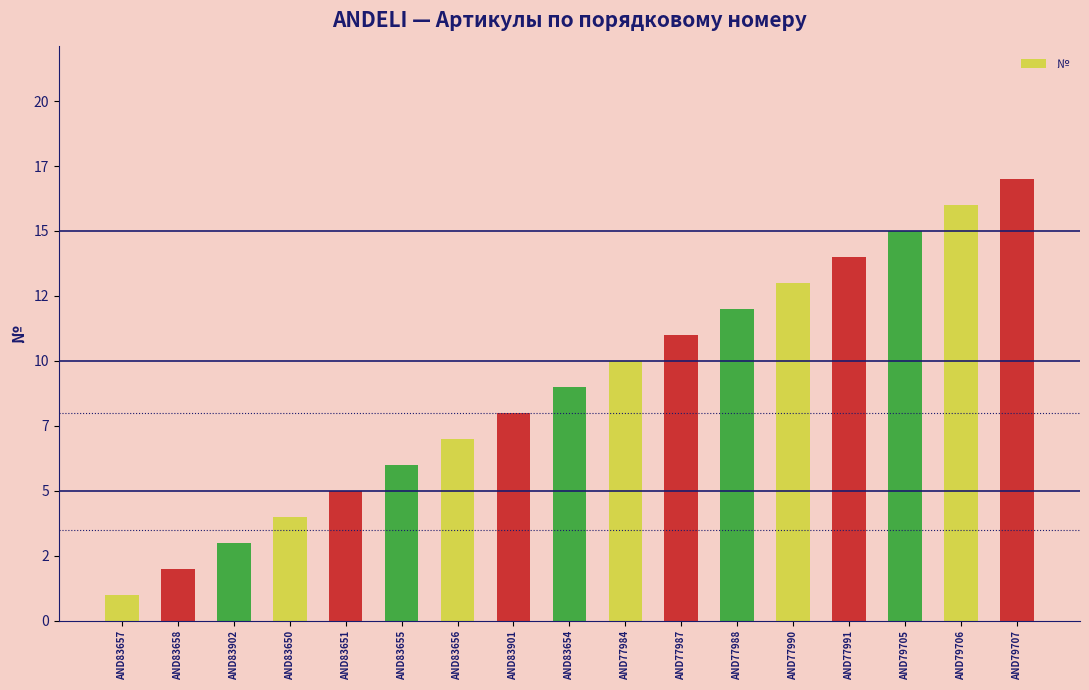

What is the smallest value displayed?

1